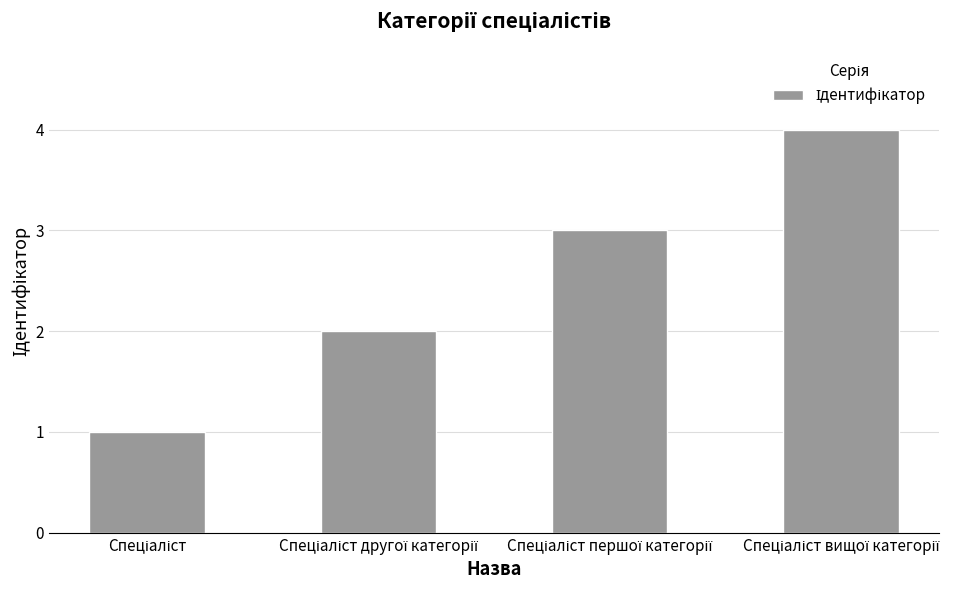

What is the greatest value displayed?

4